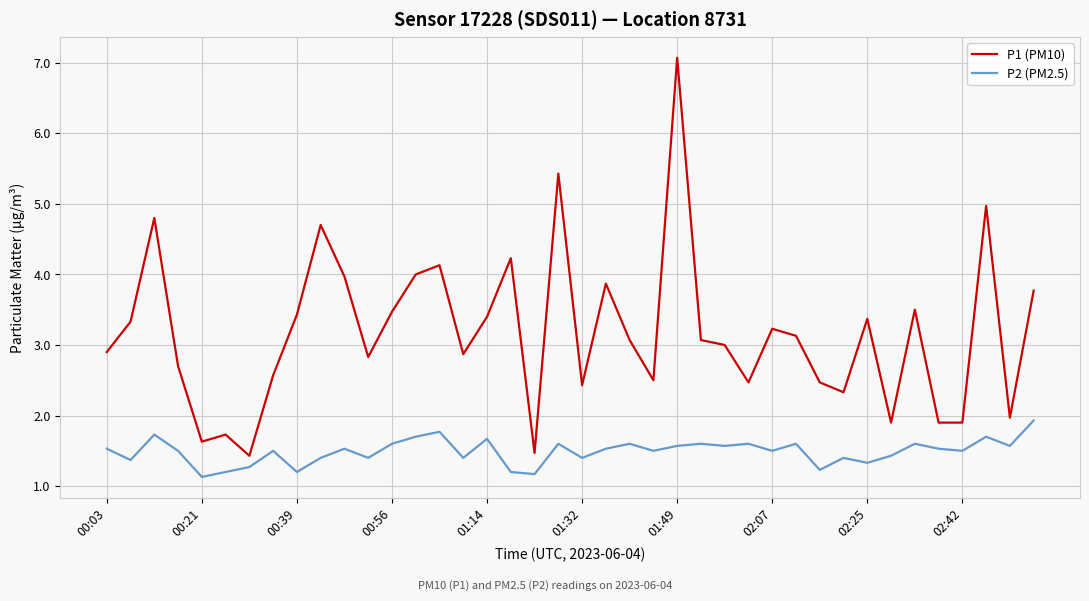

How many distinct data groups are displayed?

2